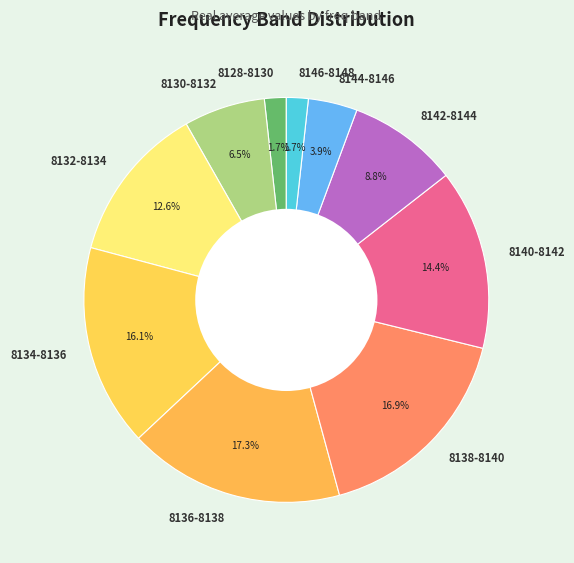

Does any single category account for the majority?

No